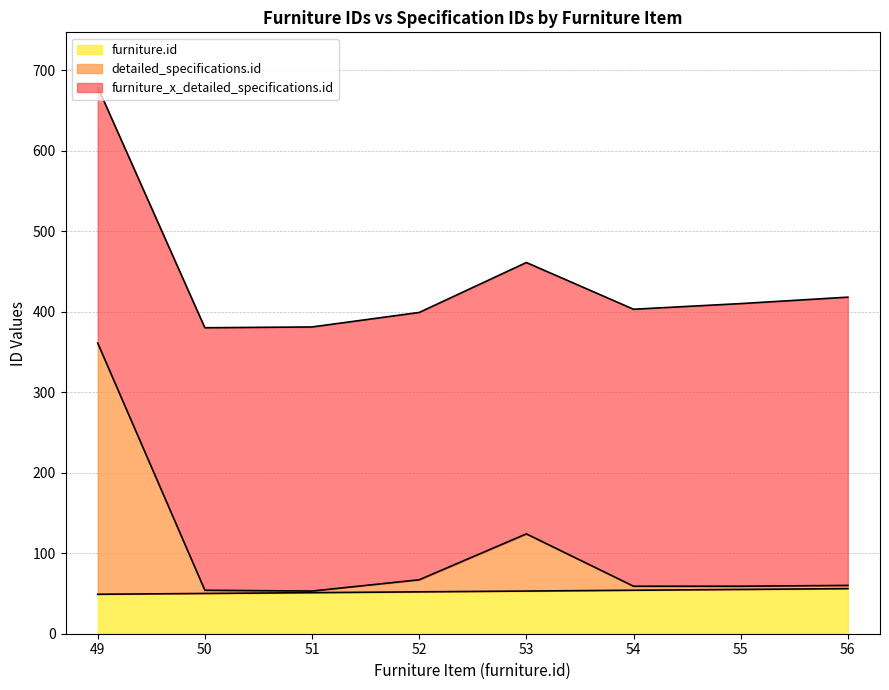

True or false: detailed_specifications.id and furniture_x_detailed_specifications.id intersect in this chart.

False